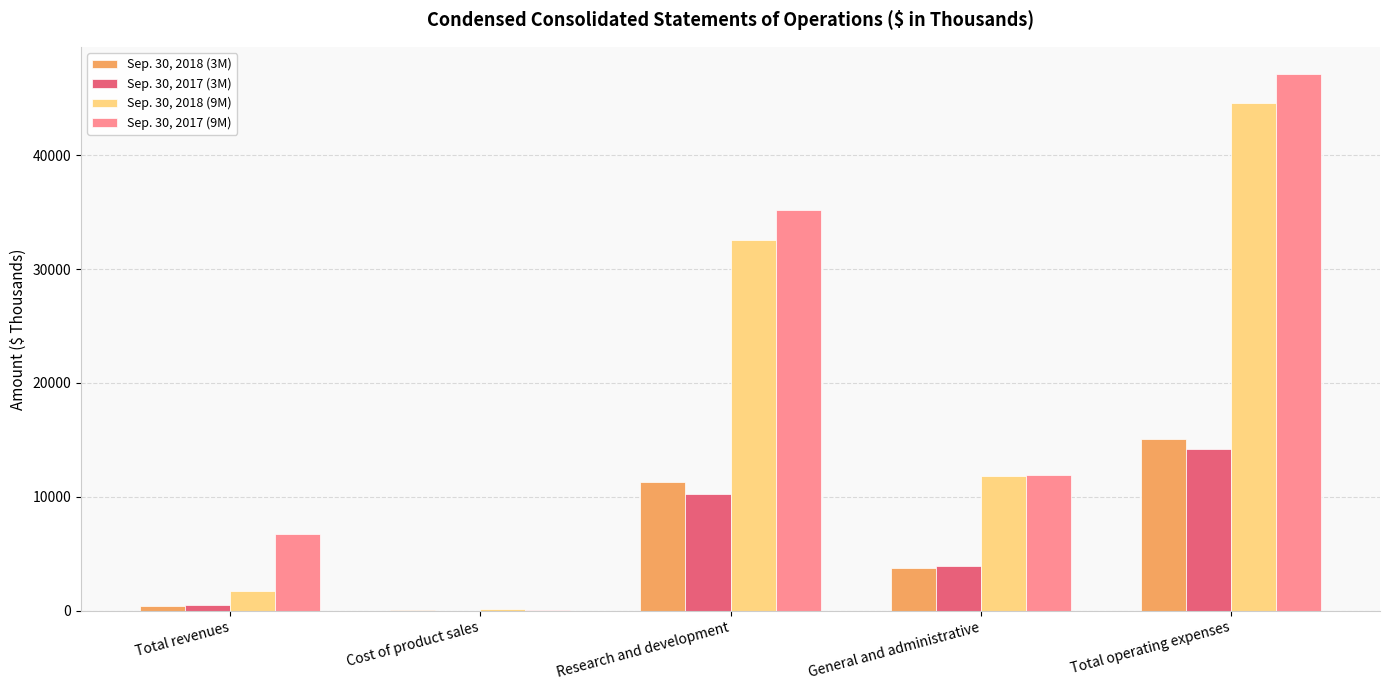

Which series has the largest total across all categories?

Sep. 30, 2017 (9M)